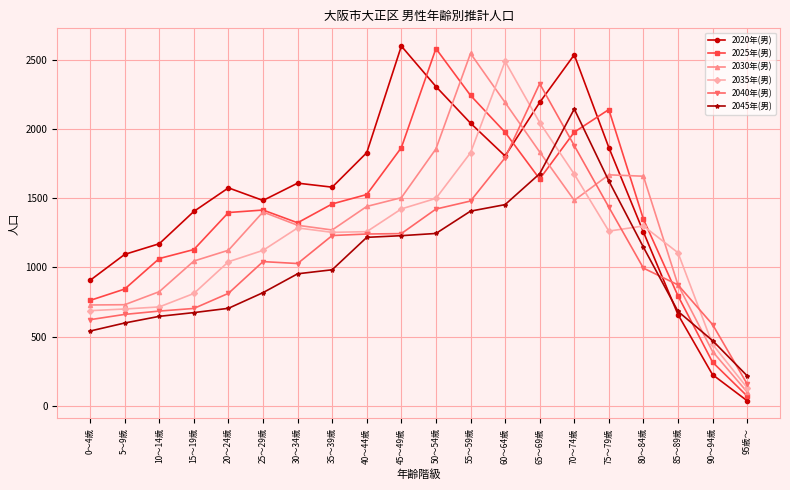

Is it true that 2030年(男) equals 2969 at 50～54歳?

False